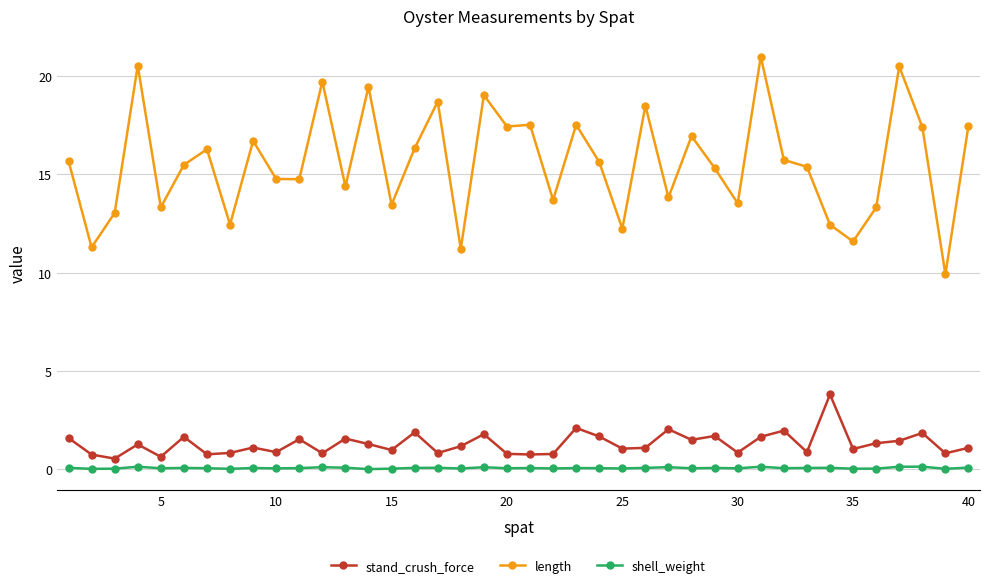

What is the sum of all length values?

623.7